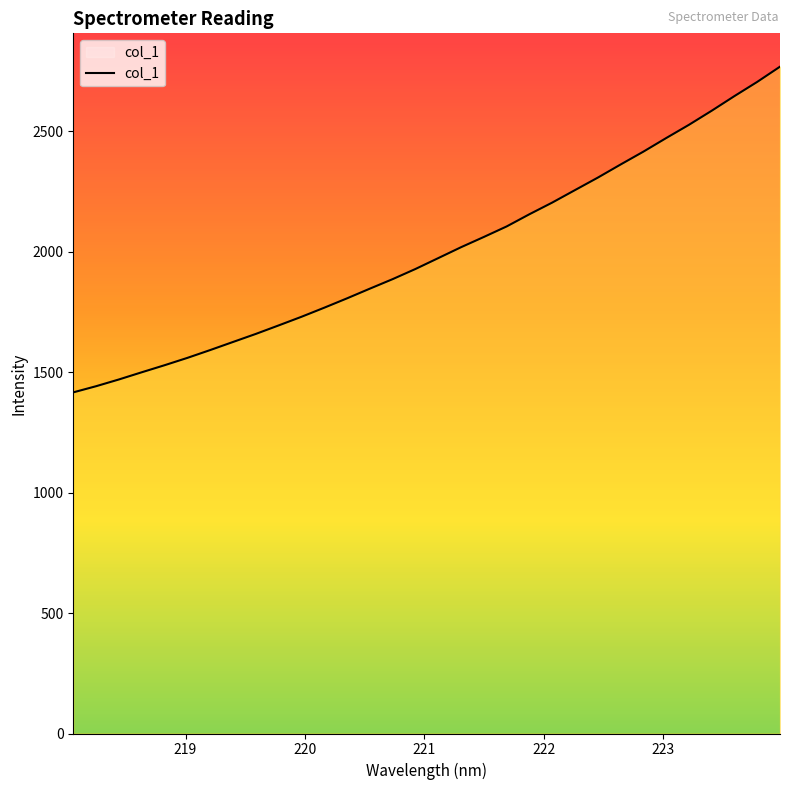

What is the maximum value shown in the chart?

2767.4